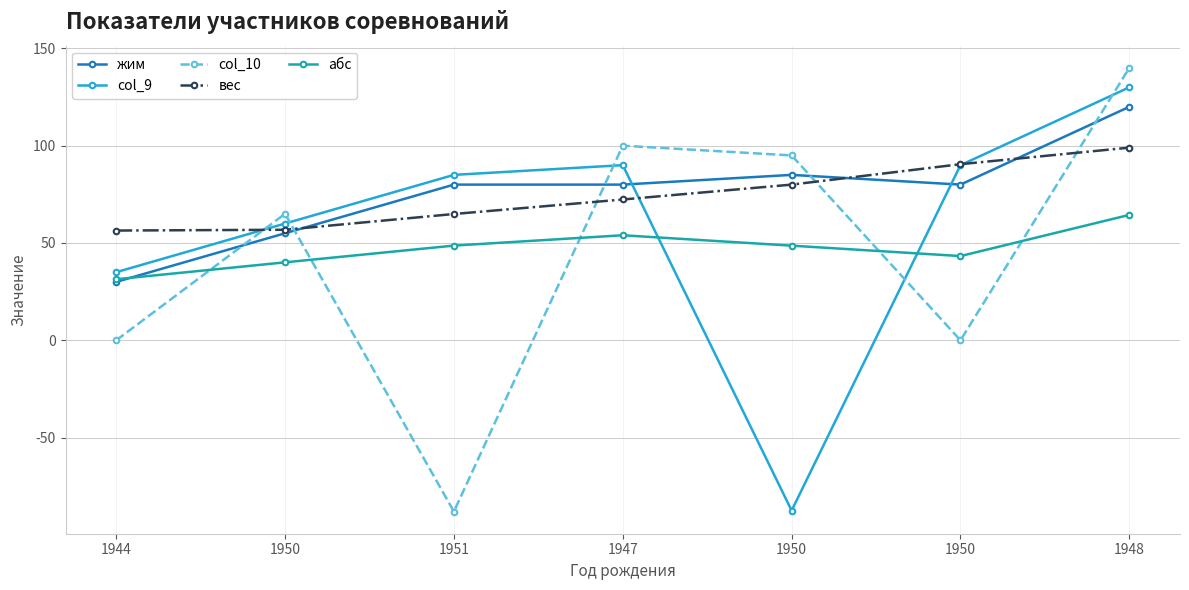

What is the difference between the highest and lowest values at 1950?

24.9